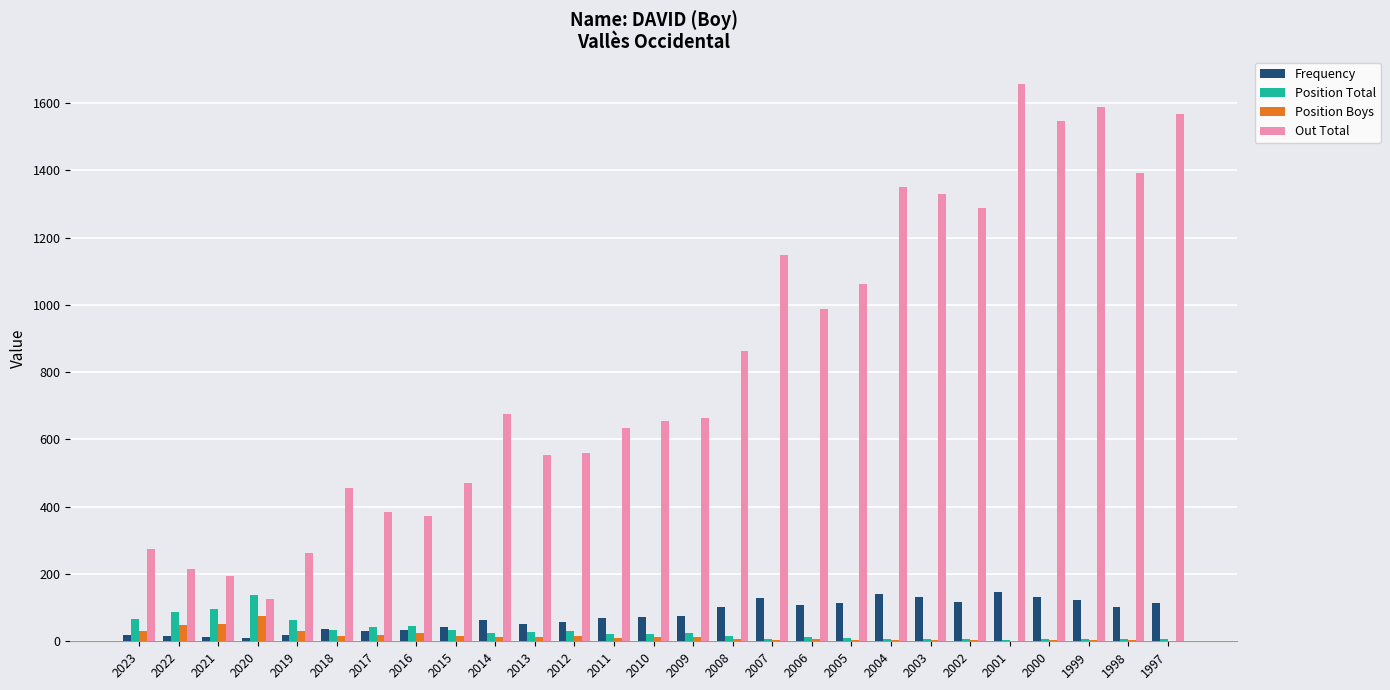

Which series has the widest spread of values?

Out Total